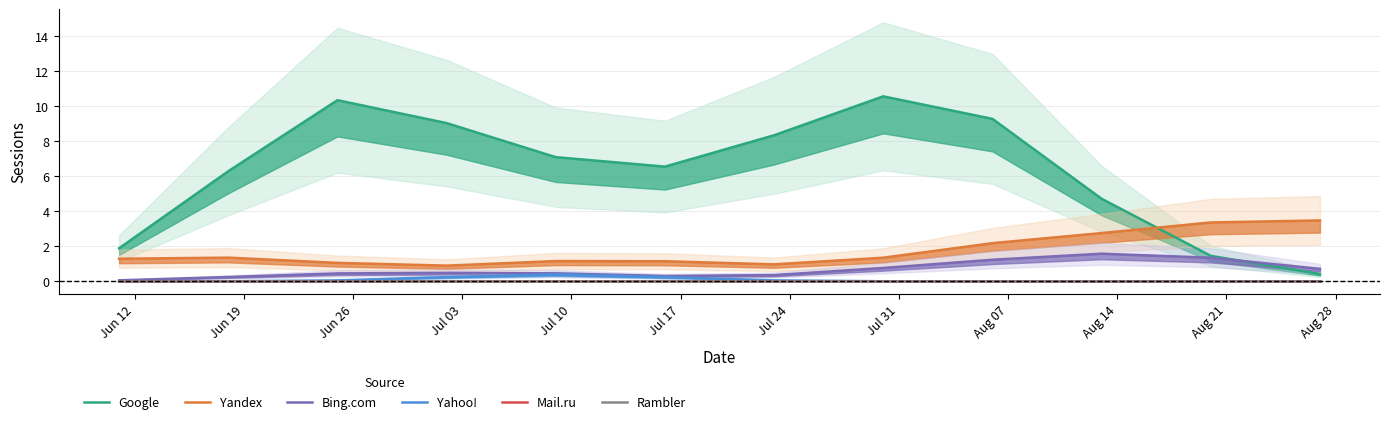

What is the value of the Google point at the 12th from the left?

0.4